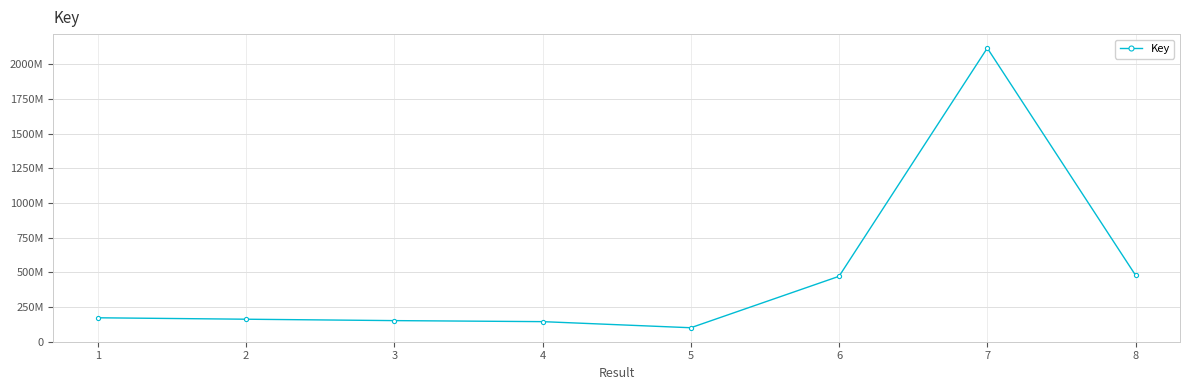

What is the difference between the second highest and second lowest values?

334841929